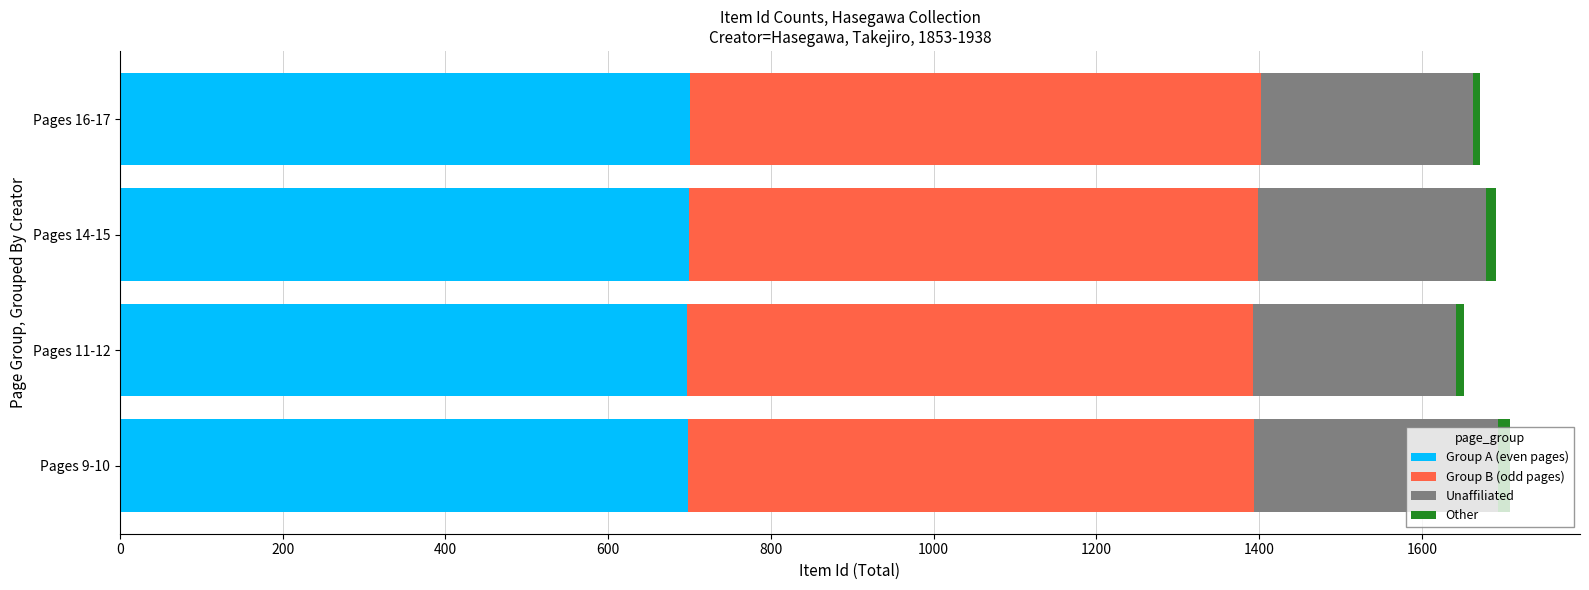

What is the lowest value of the Group A (even pages) series?

697